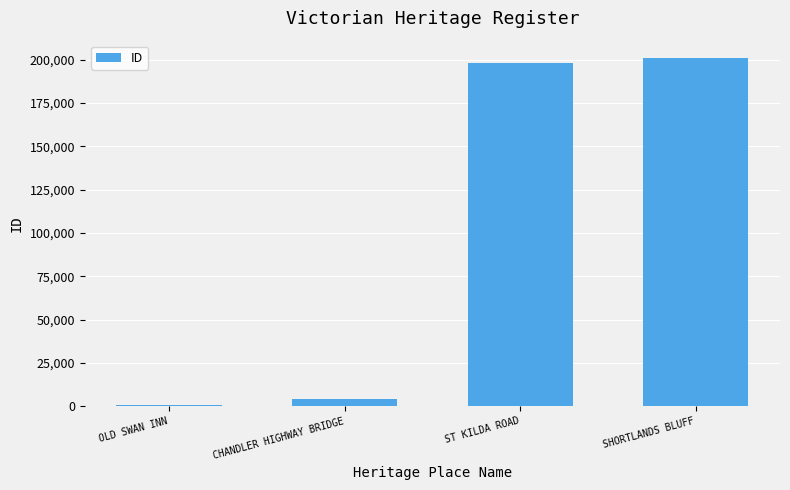

Between SHORTLANDS BLUFF and ST KILDA ROAD, which is larger?

SHORTLANDS BLUFF